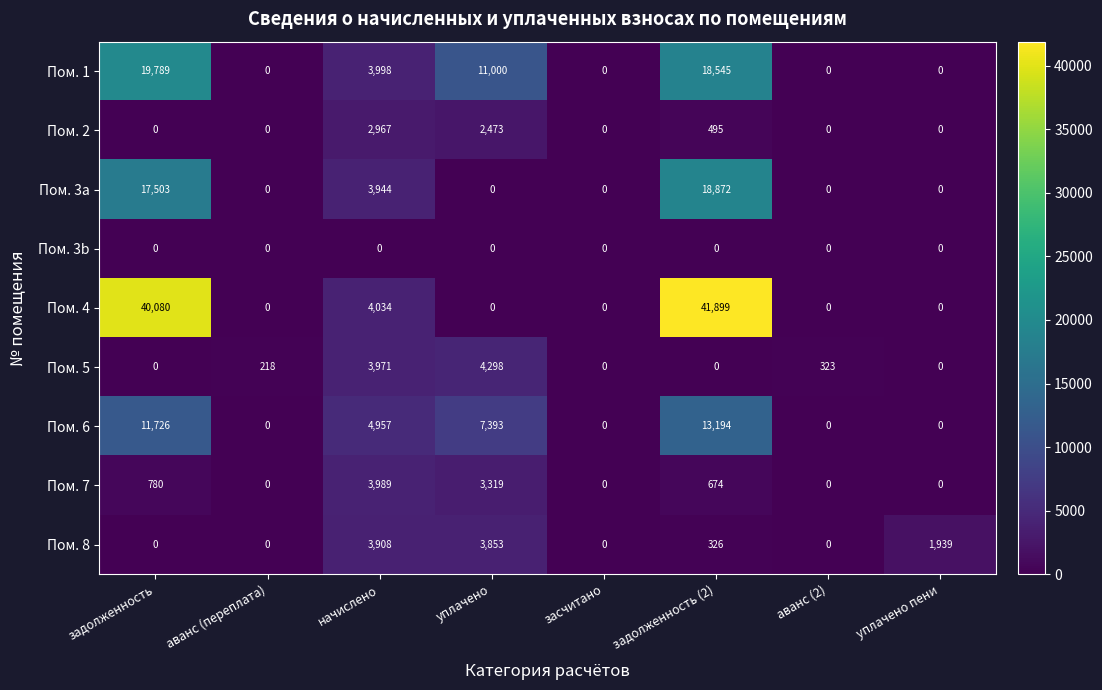

How many data points in Пом. 6 are less than 4957?

4